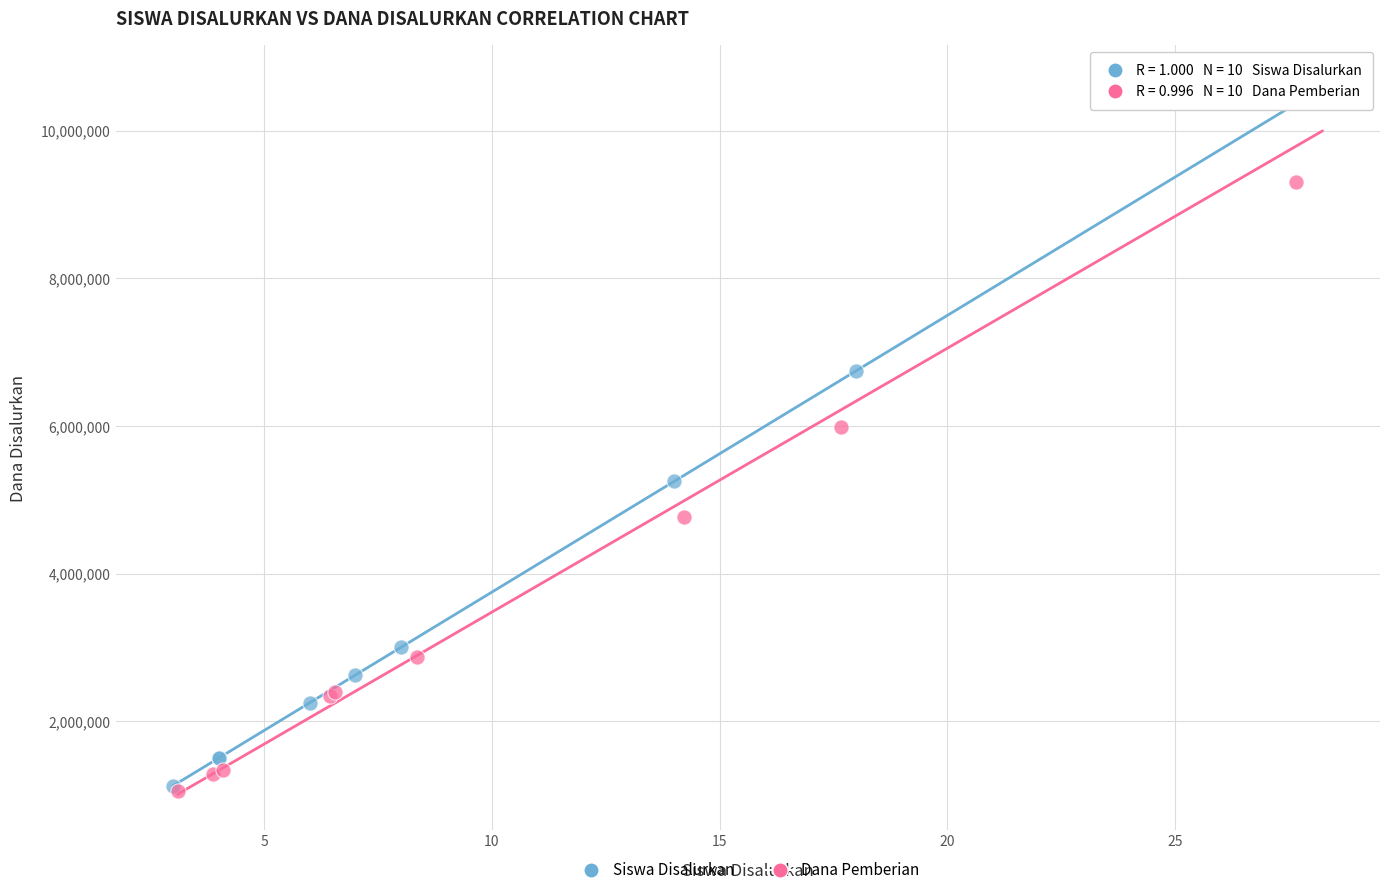

What are all the series names shown in the legend?

Siswa Disalurkan, Dana Pemberian